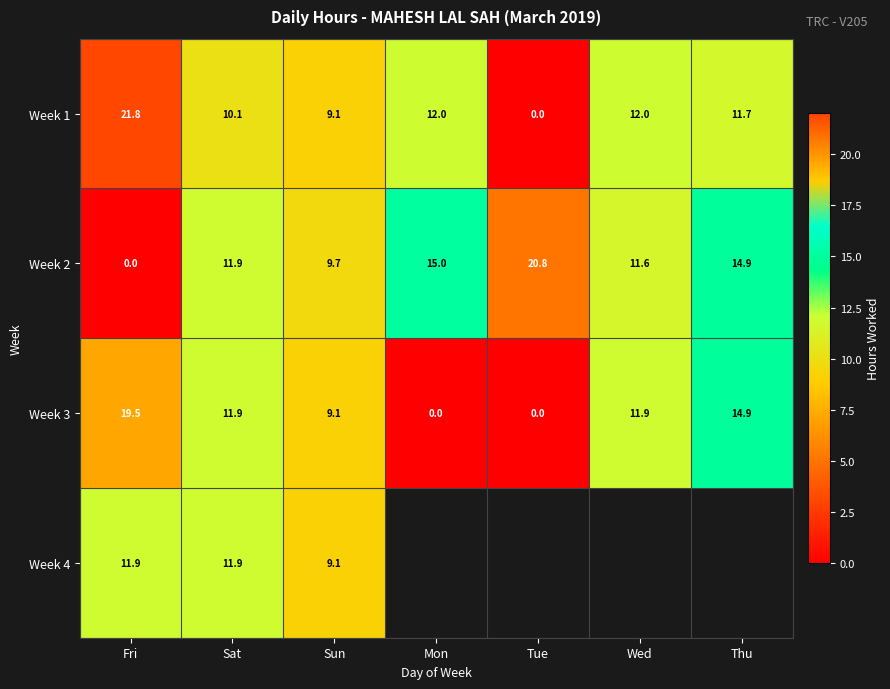

How many positive values does the Week 3 series have?

5